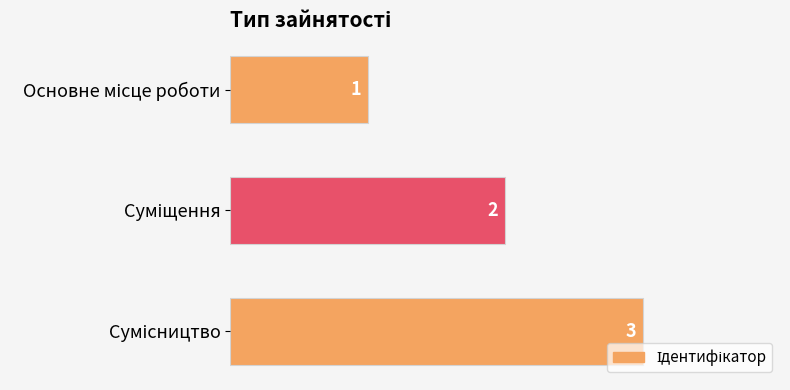

What is the maximum value shown in the chart?

3